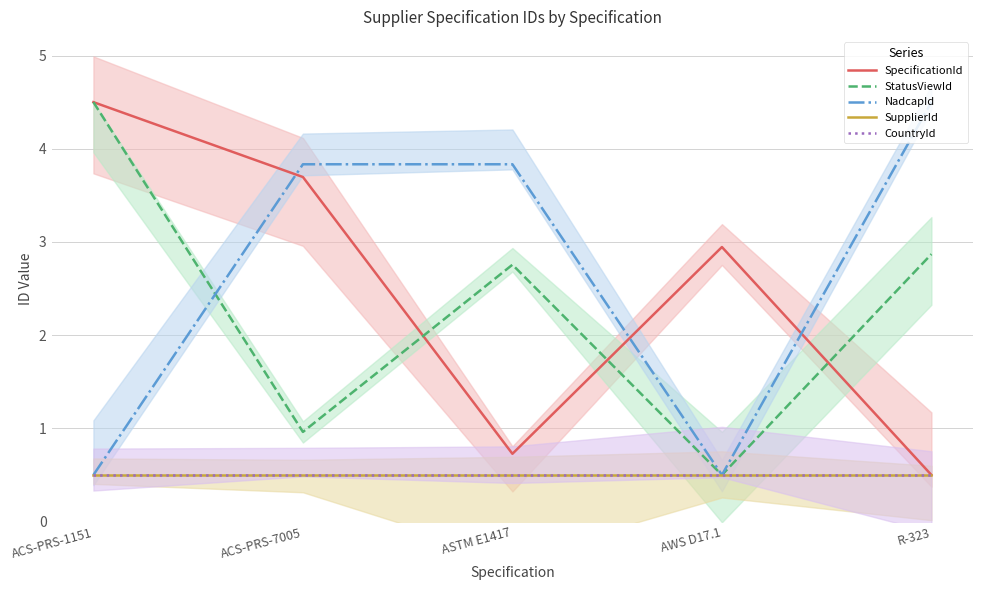

How many distinct data groups are displayed?

5